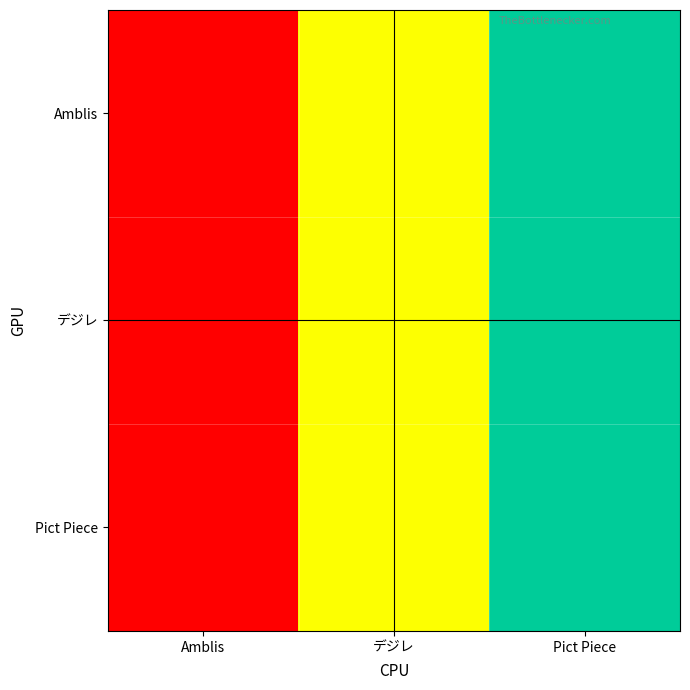

At Amblis, list the series in order from largest to smallest.

Amblis, デジレ, Pict Piece